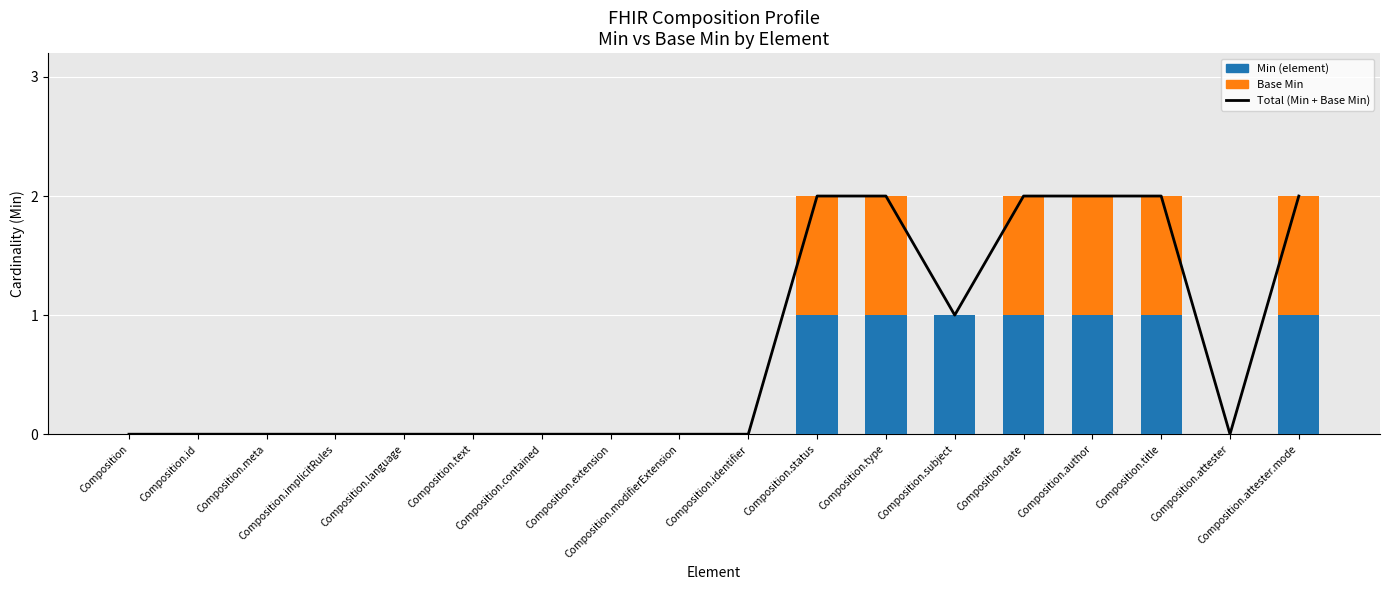

Is it true that Base Min equals 1 at Composition.author?

True